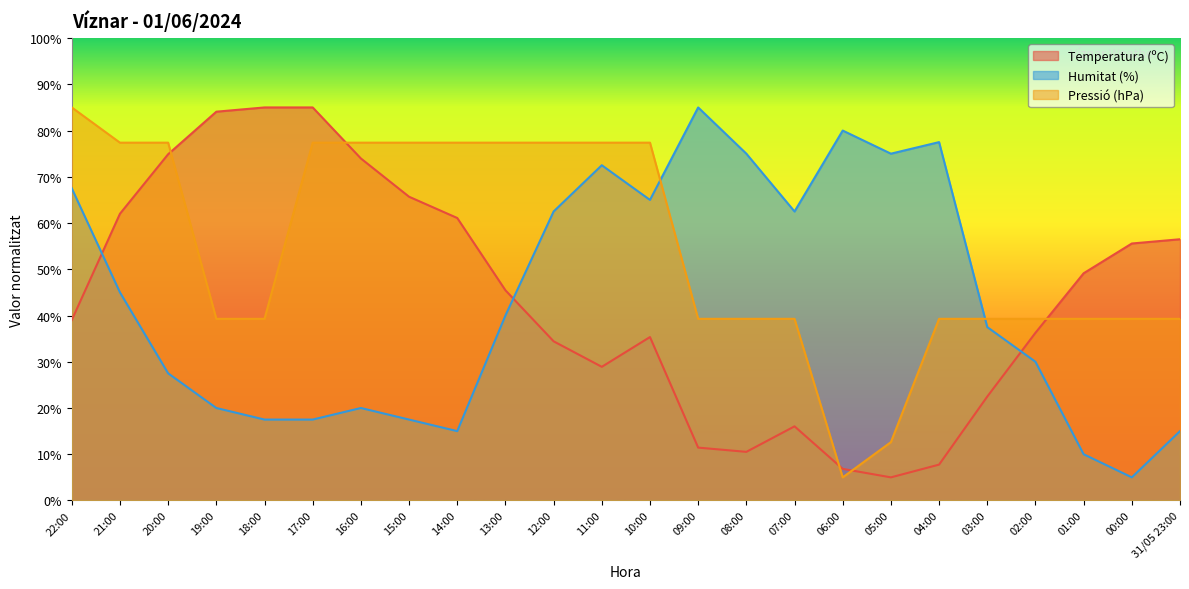

The Temperatura (ºC) series shows 39.0 at 22:00. True or false?

True